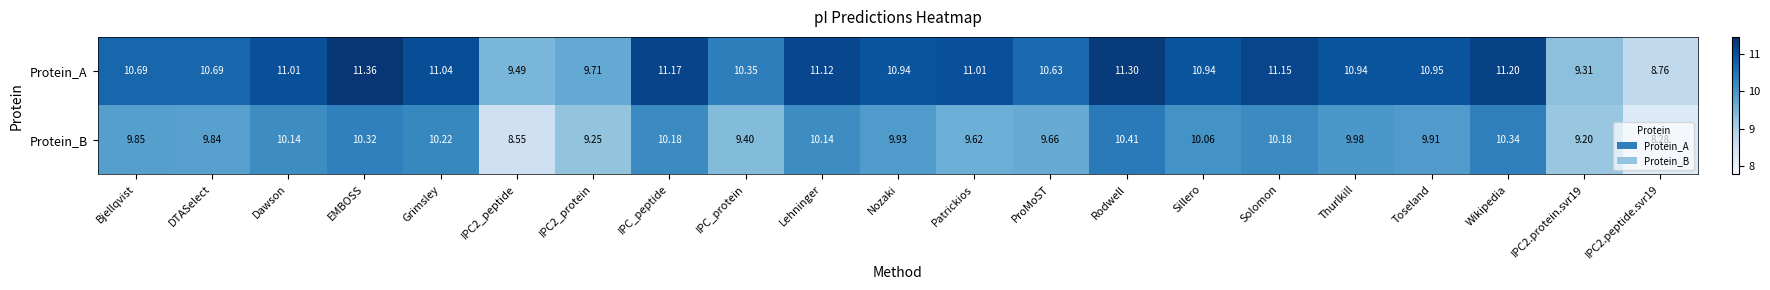

At how many categories does at least one series exceed 10?

17